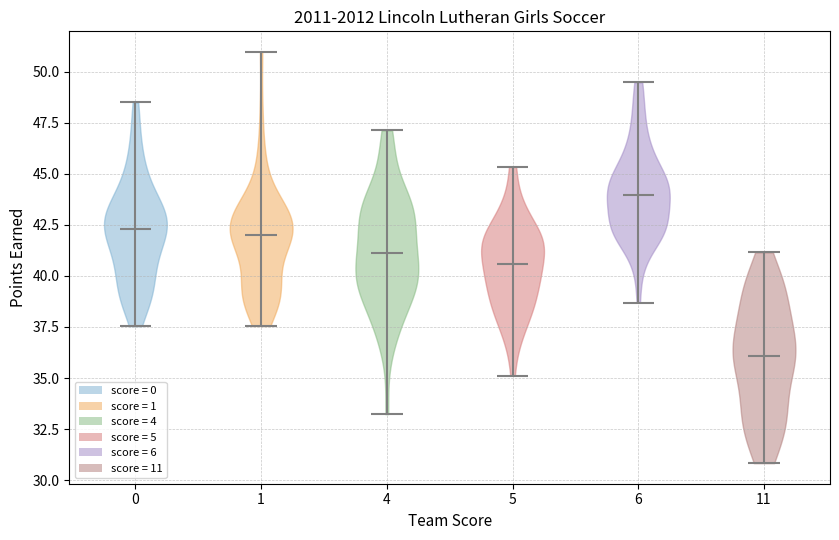

Reading left to right, read every violin against the y-axis: where its median line is, and the lowest and highest points it reaches. The values are not printed on the chart, so give them approximately, as read against the axis.

0: median line 42.5, lowest point 37.5, highest point 48.5
1: median line 42.0, lowest point 37.5, highest point 51.0
4: median line 41.0, lowest point 33.0, highest point 47.0
5: median line 40.5, lowest point 35.0, highest point 45.5
6: median line 44.0, lowest point 38.5, highest point 49.5
11: median line 36.0, lowest point 31.0, highest point 41.0